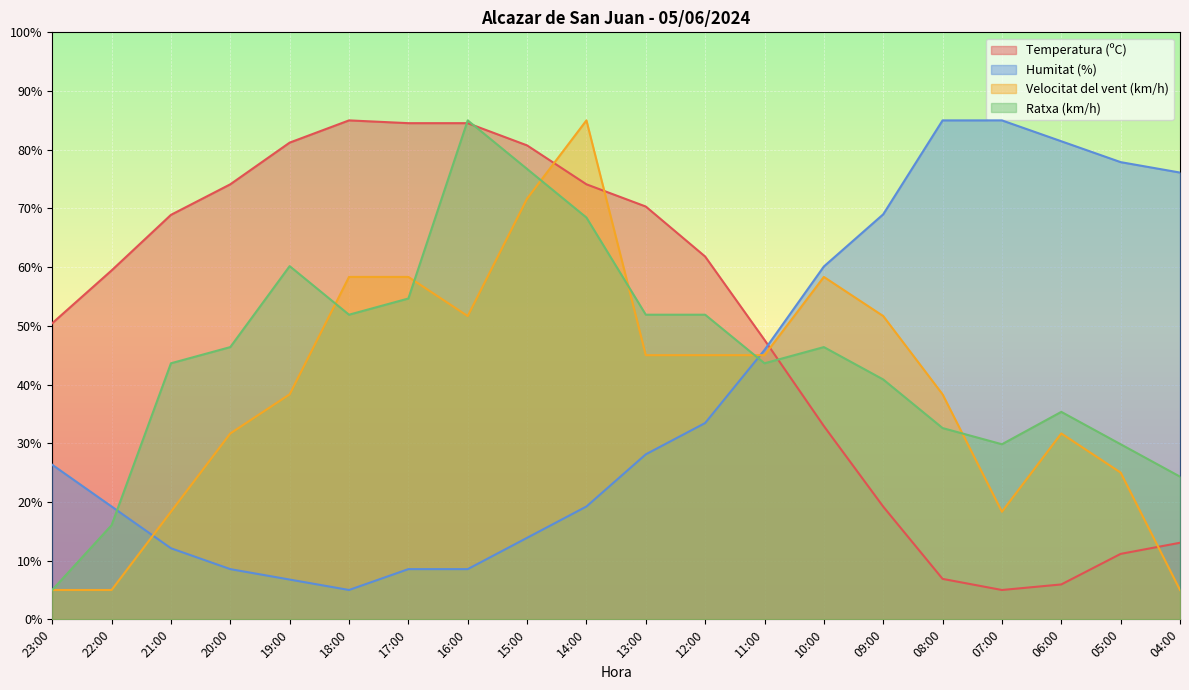

True or false: Temperatura (ºC) has more than 0 interior local peaks.

True